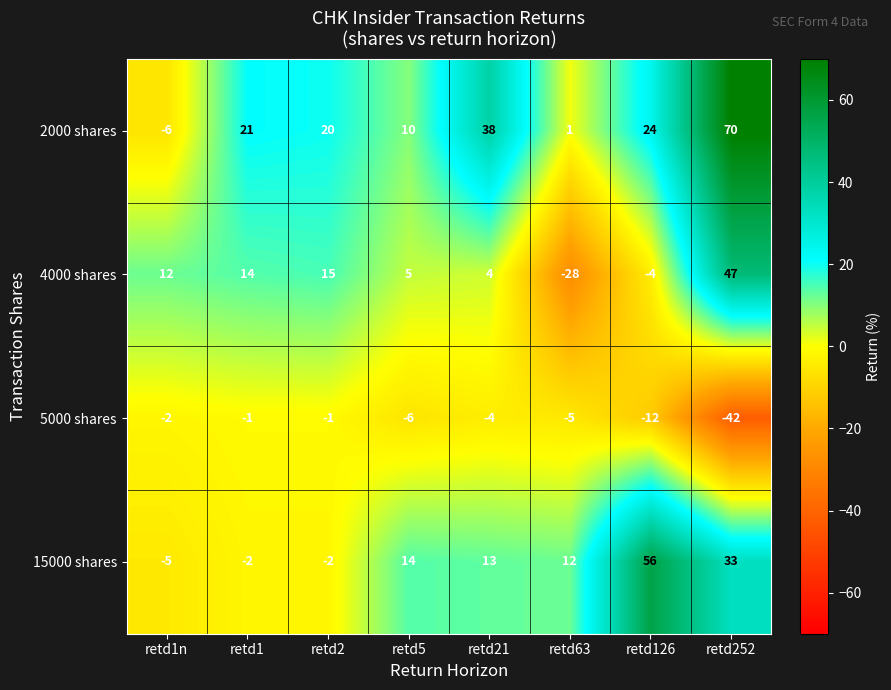

Rank the series by their average value, from lowest to highest.

5000 shares, 4000 shares, 15000 shares, 2000 shares